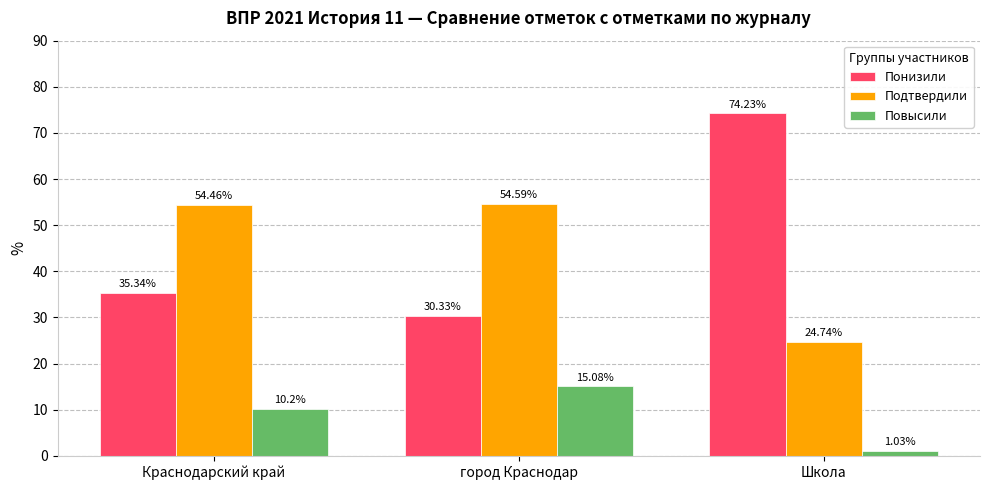

What is the difference between the highest and lowest values at Краснодарский край?

44.3